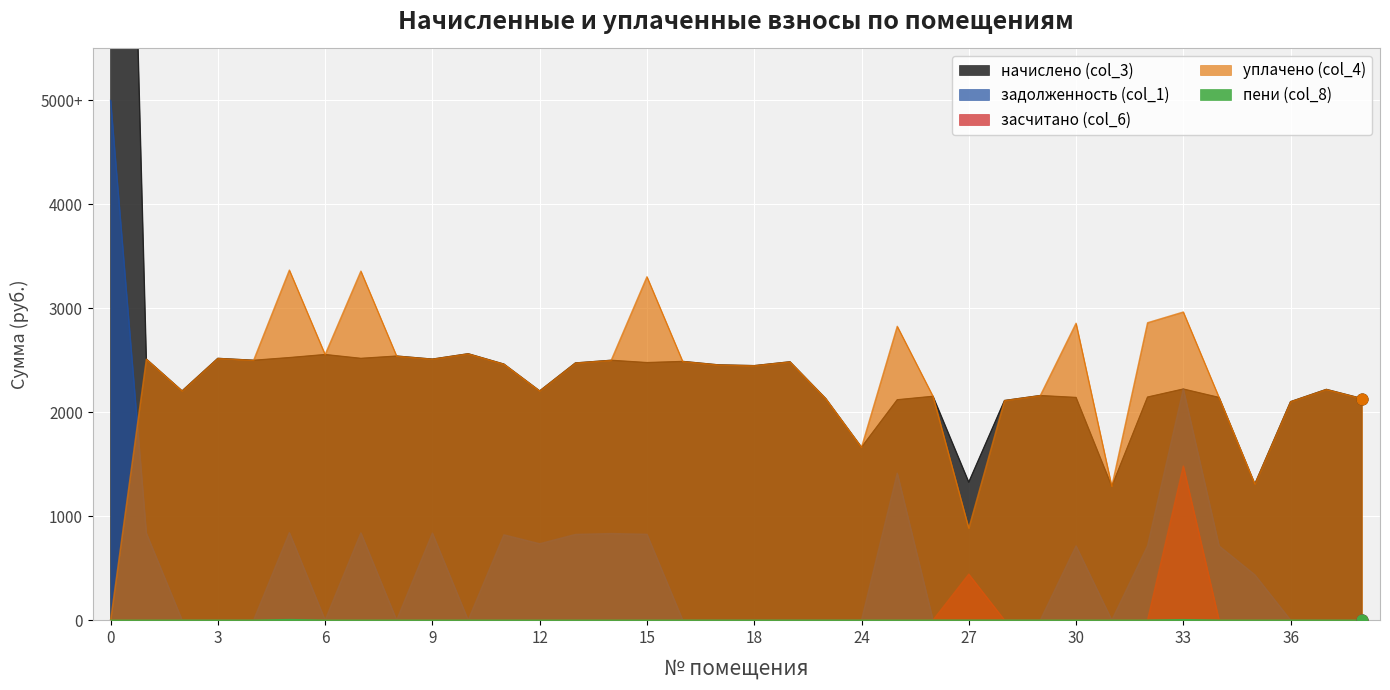

Which series has the largest total across all categories?

начислено (col_3)